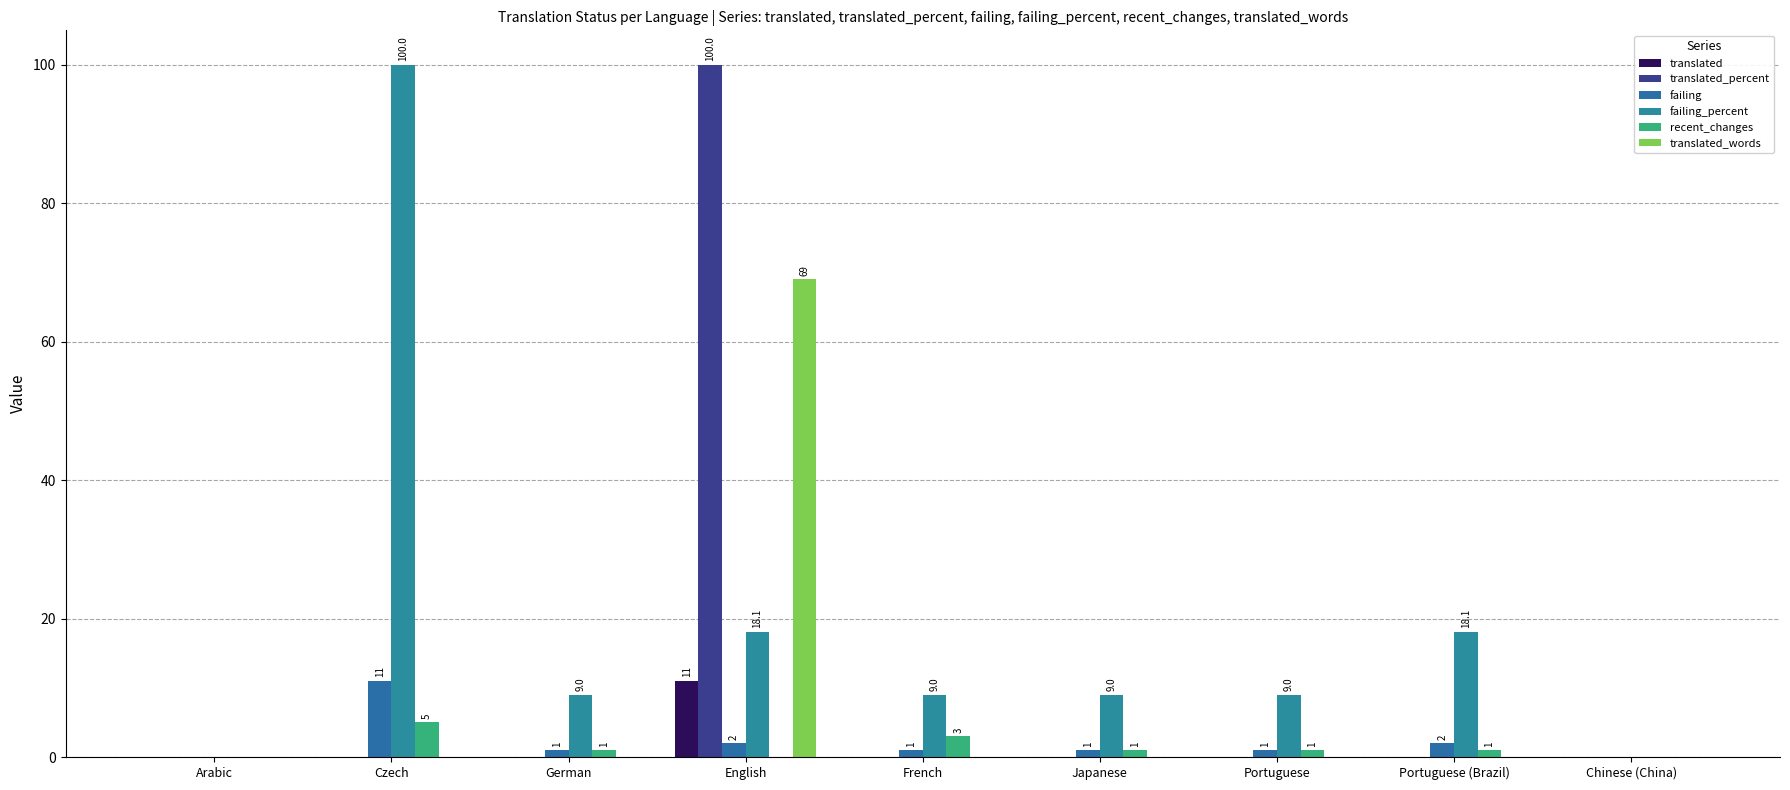

Rank the categories by translated_percent value from lowest to highest.

Arabic, Czech, German, French, Japanese, Portuguese, Portuguese (Brazil), Chinese (China), English